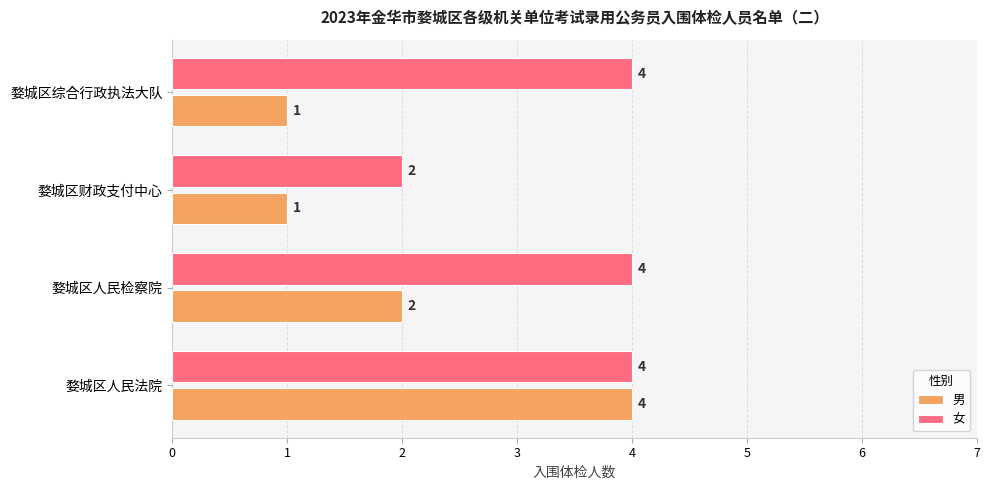

What is the sum of all 女 values?

14